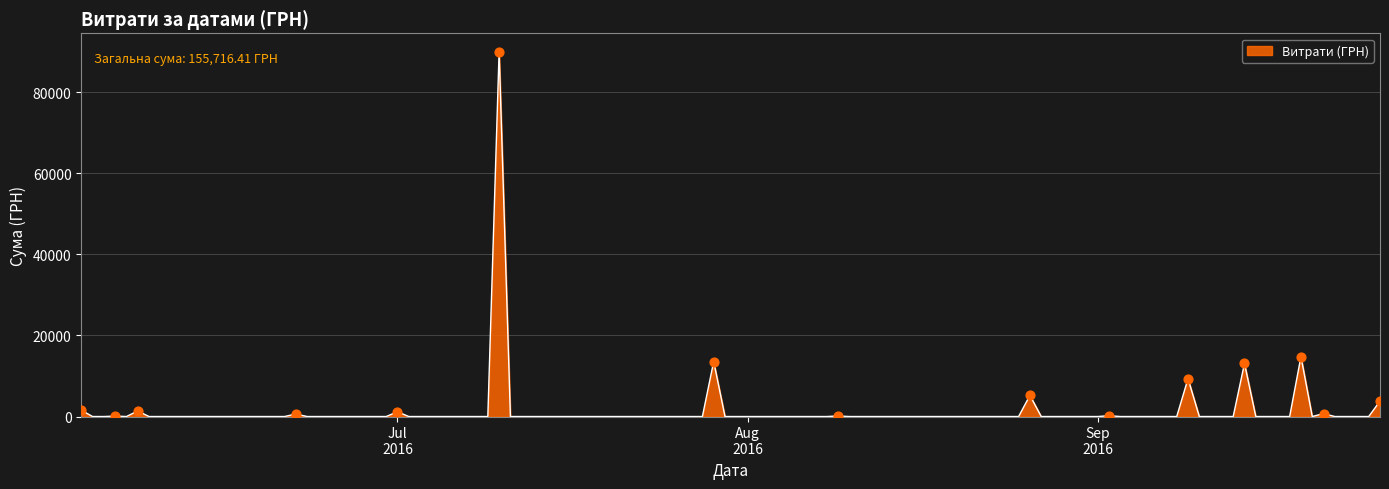

What is the maximum value shown in the chart?

90000.0